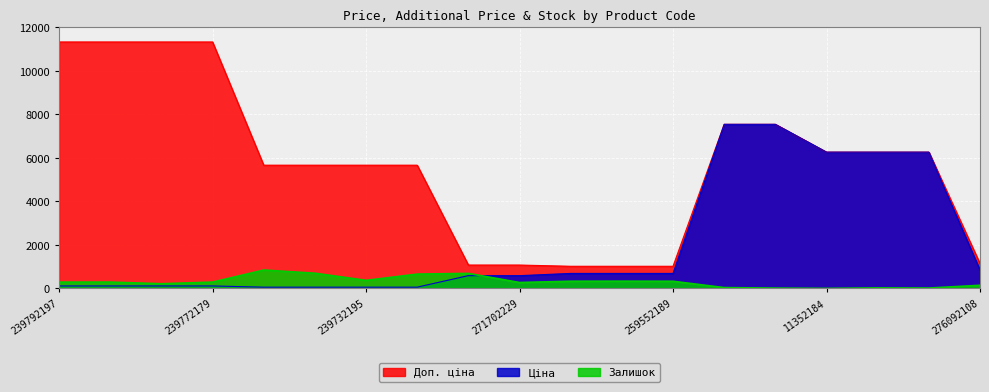

What is the sum of the Доп. ціна values at 239682195 and 11352151?

13812.6